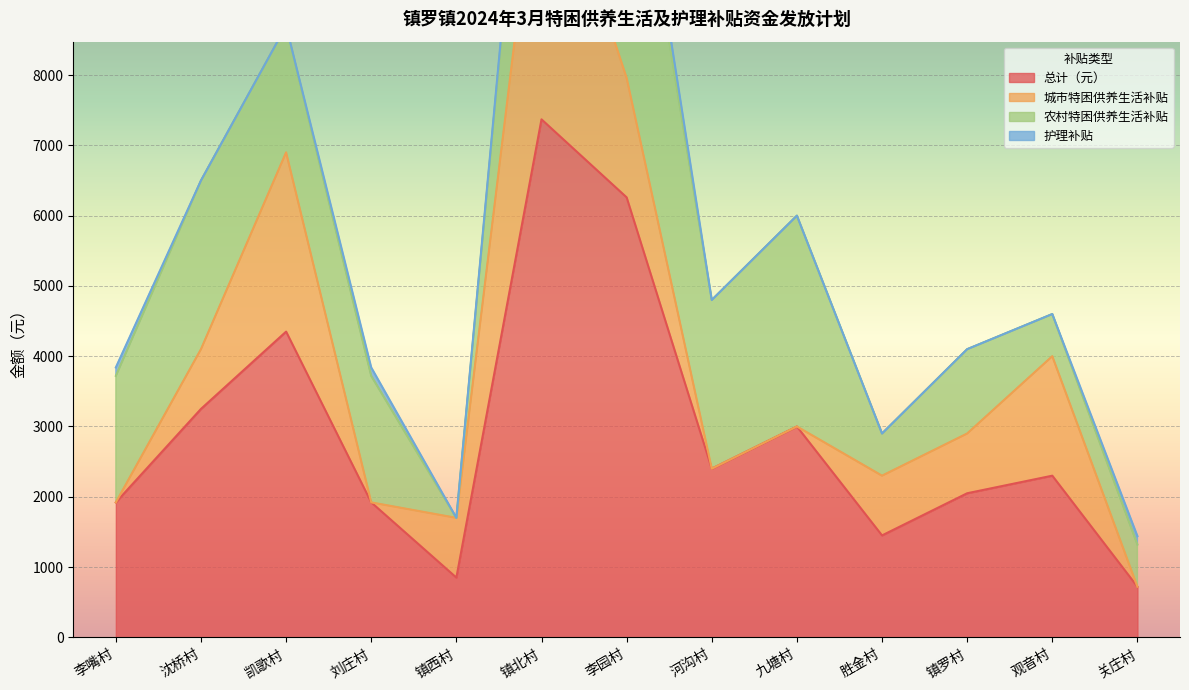

True or false: 护理补贴 and 城市特困供养生活补贴 intersect in this chart.

True